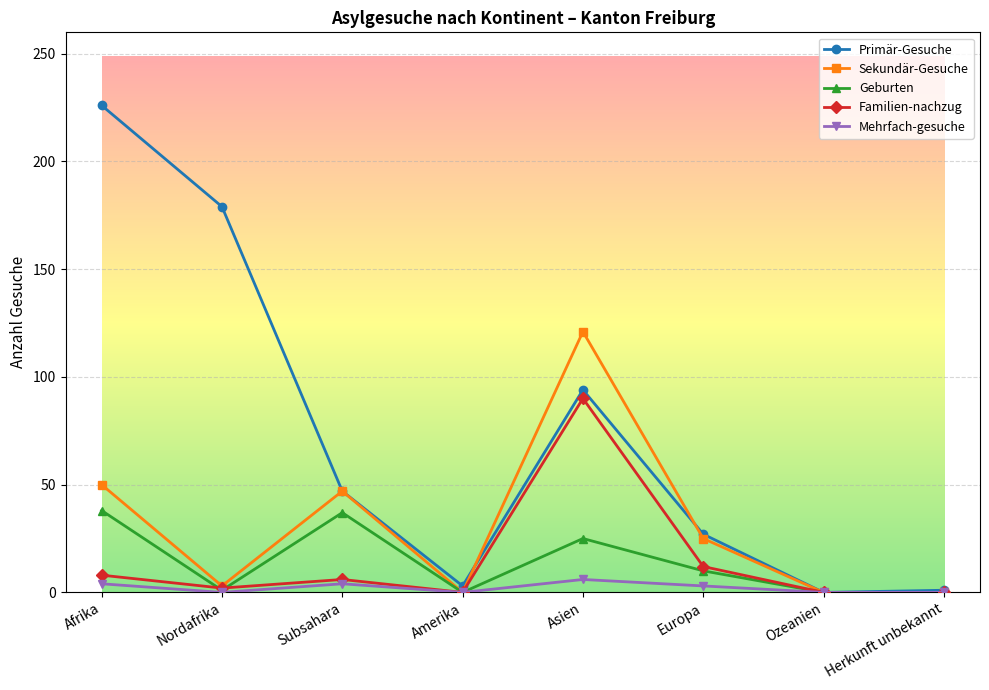

The Familien-nachzug series shows 6 at Subsahara. True or false?

True